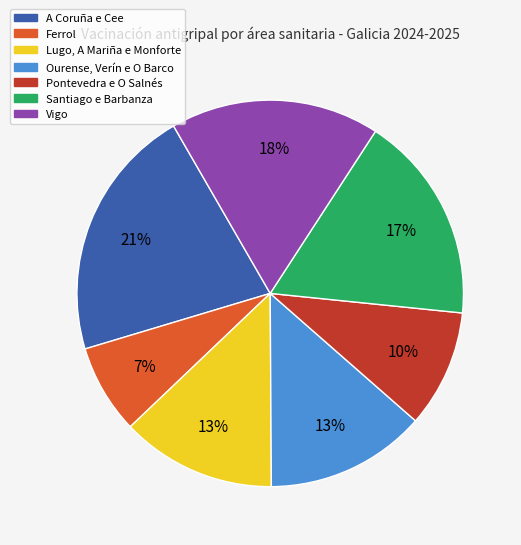

To the nearest percent, what is the difference between the largest and smallest slice percentages?

14%